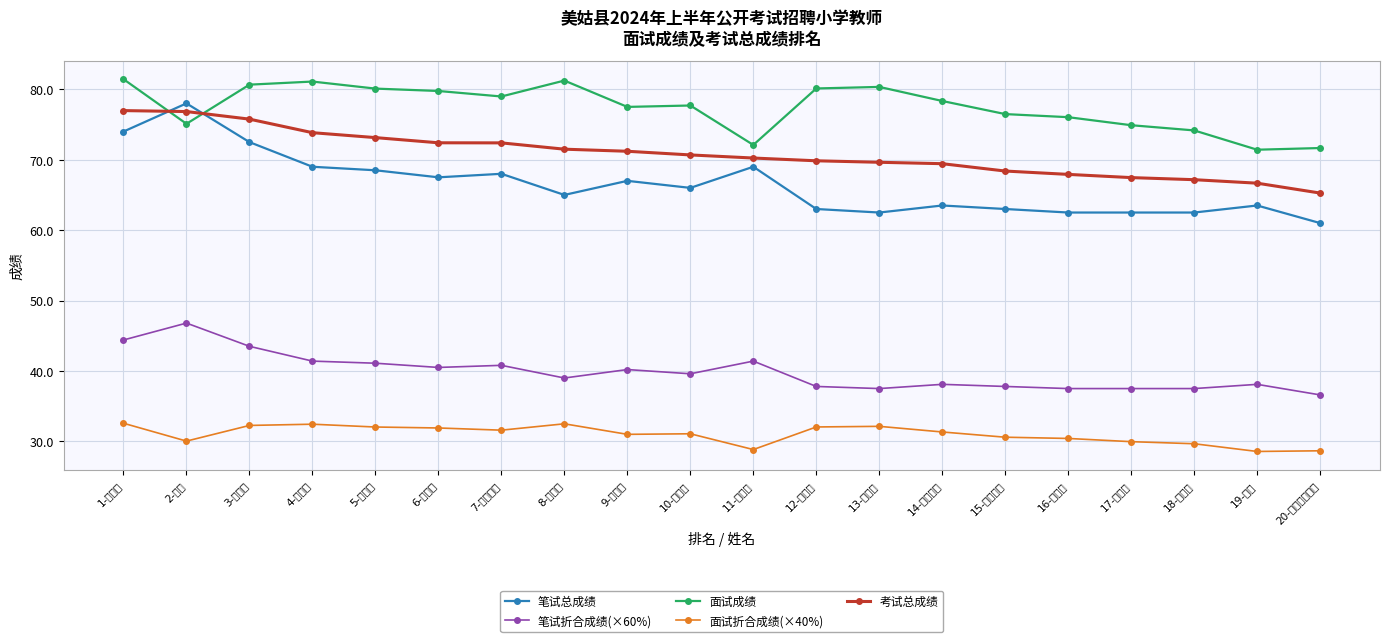

Which series has the widest spread of values?

笔试总成绩